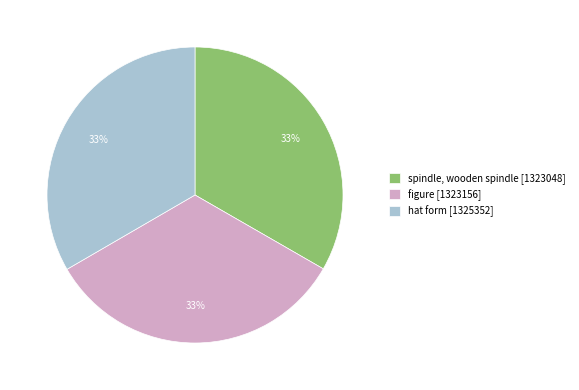

To the nearest percent, what percentage of the pie is spindle, wooden spindle?

33%